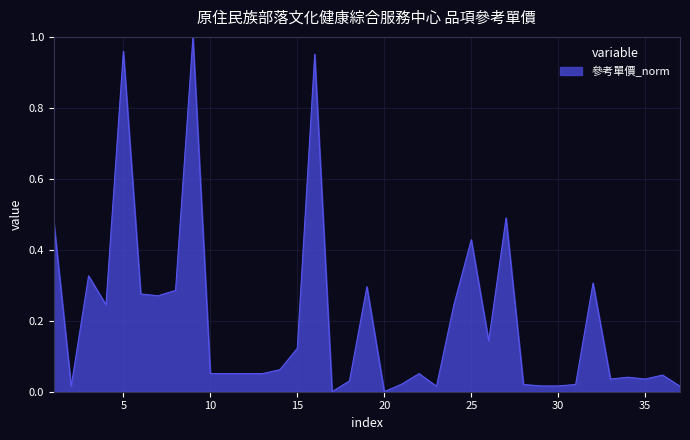

List the labels in order of value, largest first.

9, 5, 16, 27, 1, 25, 3, 32, 19, 8, 6, 7, 4, 24, 26, 15, 14, 10, 11, 12, 13, 22, 36, 34, 33, 35, 18, 21, 28, 31, 29, 30, 2, 23, 37, 17, 20